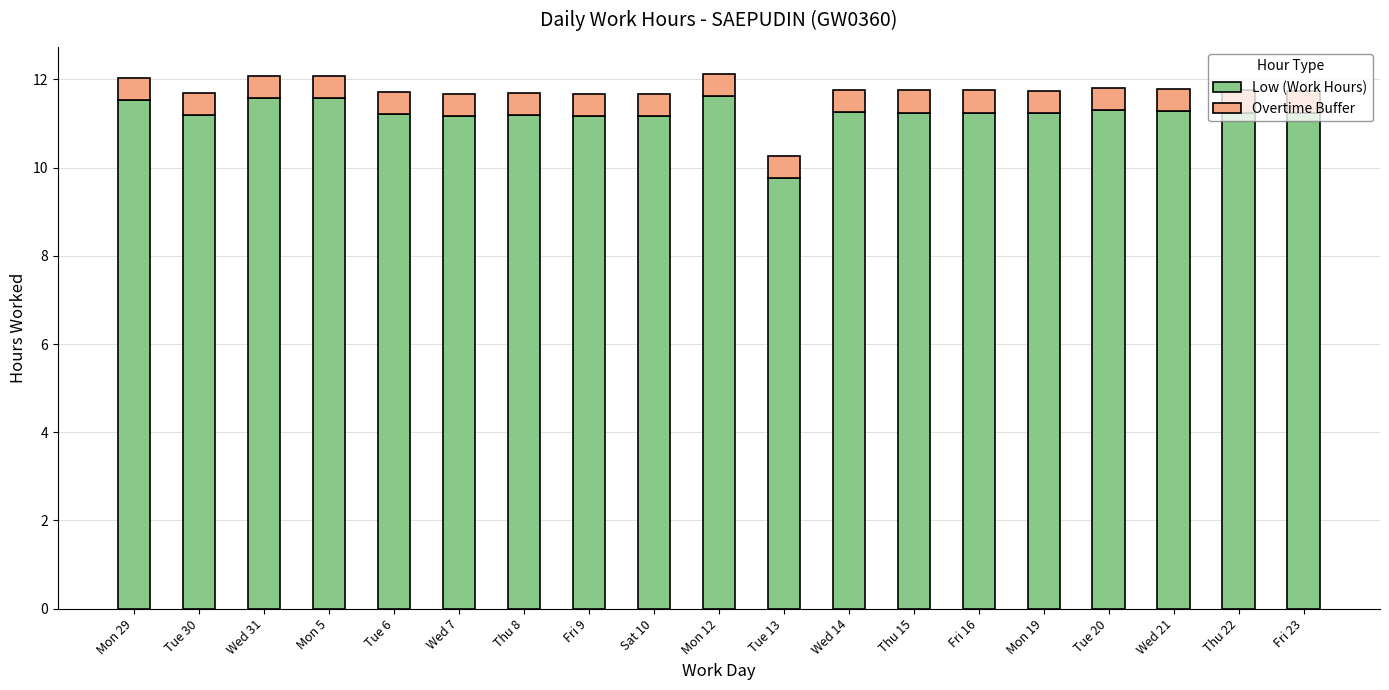

What is the sum of the Low (Work Hours) values at Wed 21 and Thu 8?

22.5